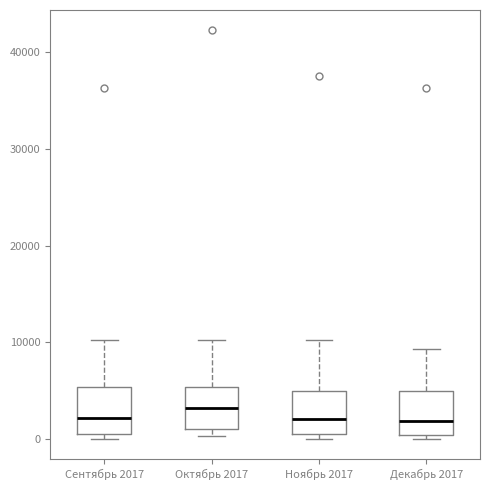

Where is the upper edge of the box for Сентябрь 2017 on the y-axis? The values are not printed on the chart, so give them approximately, as read against the axis.

5000